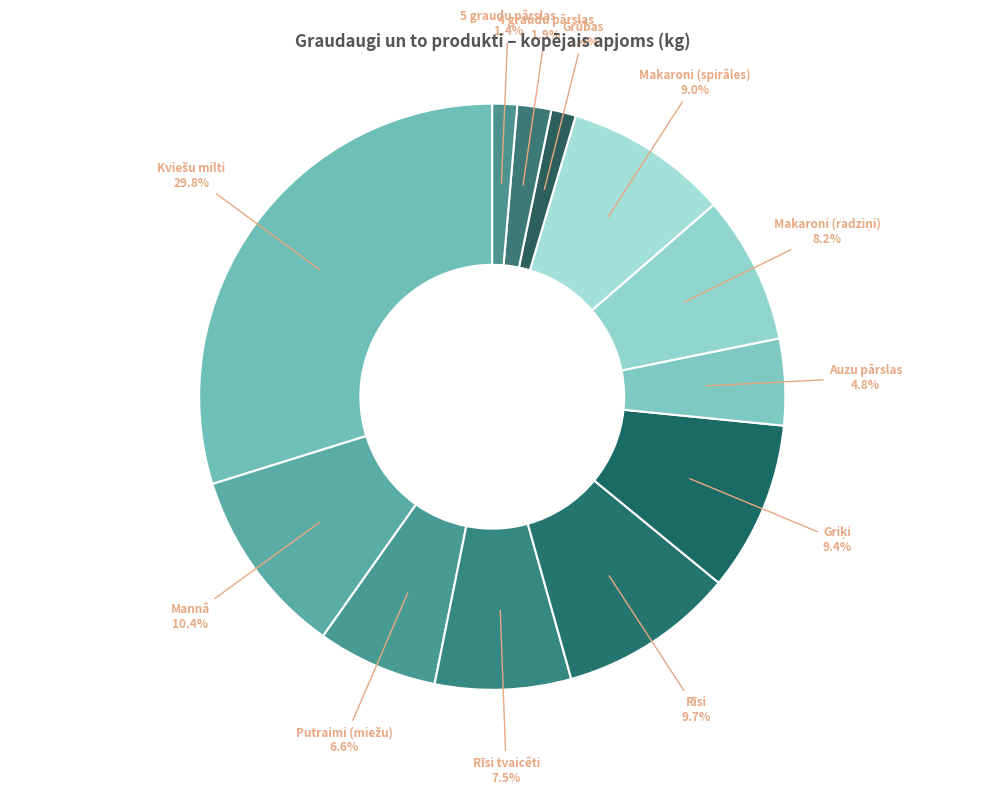

To the nearest percent, what portion does 4 graudu pārslas represent?

2%